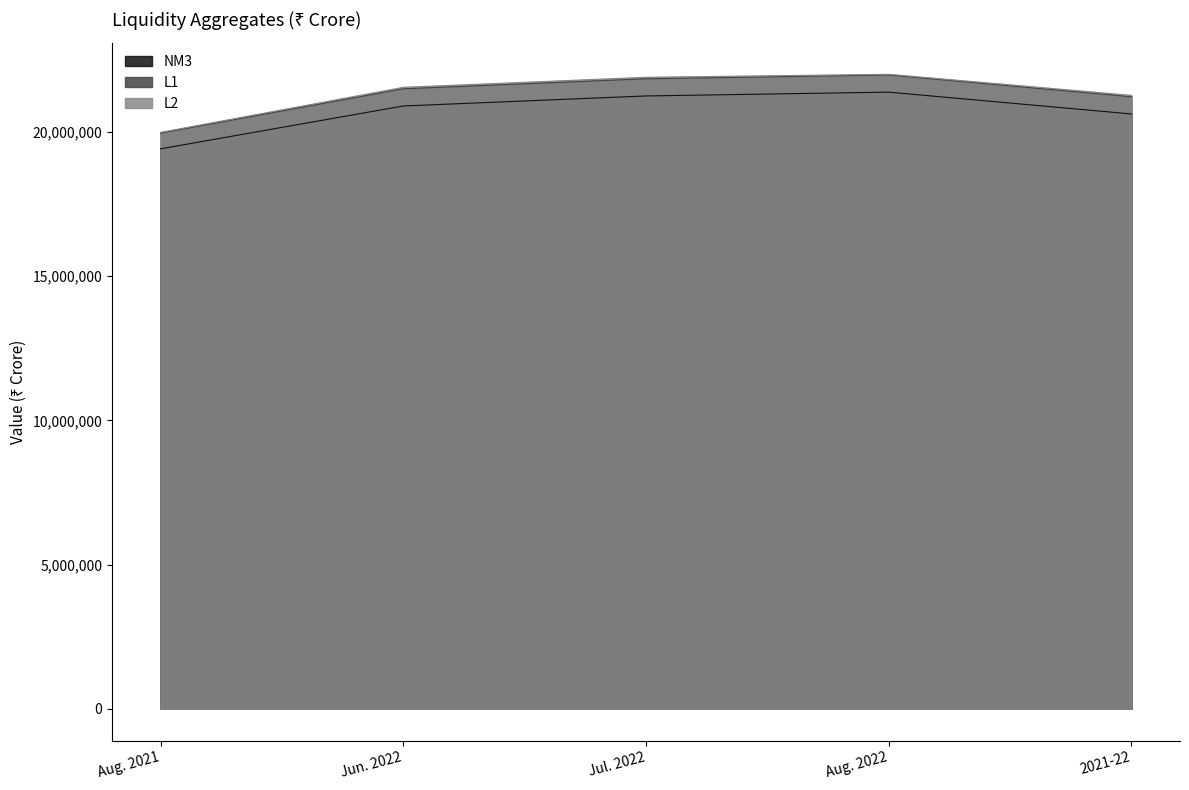

How many data points does each series have?

5